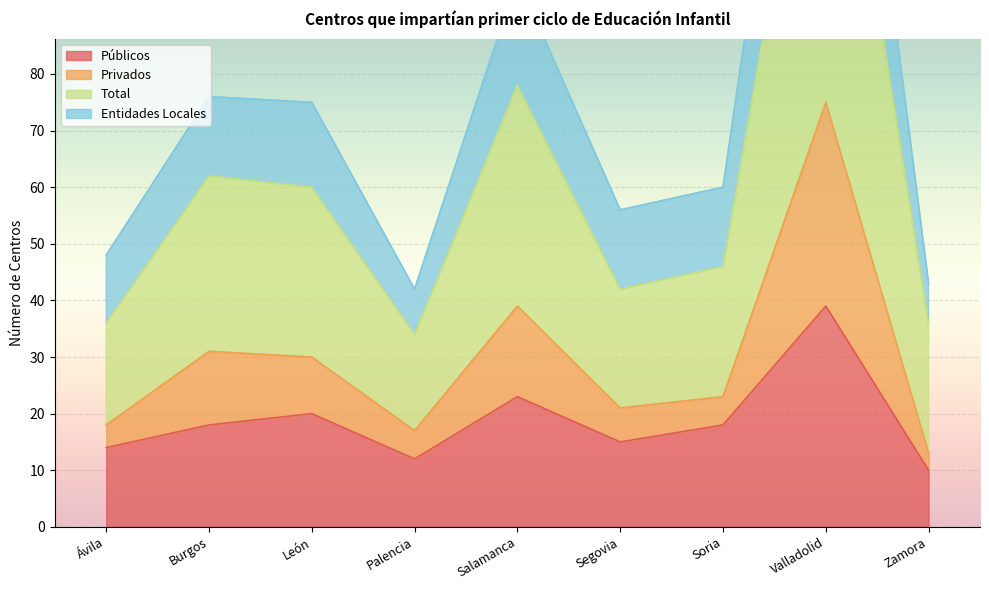

At which label does Públicos reach its minimum?

Zamora